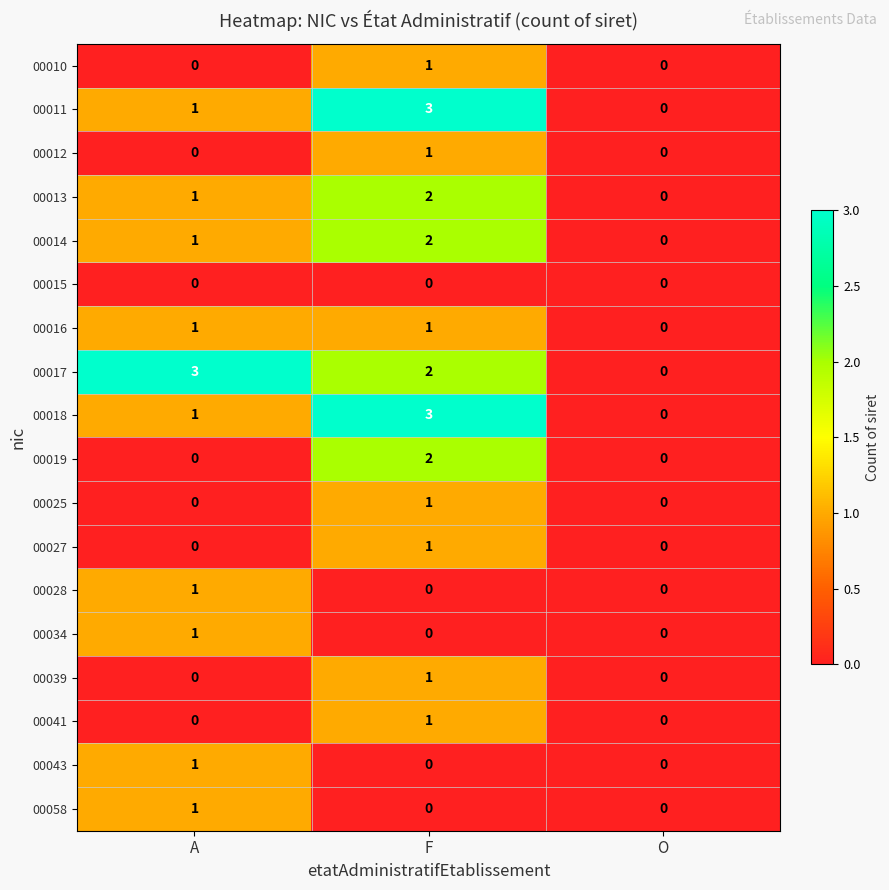

What is the maximum value shown in the chart?

3